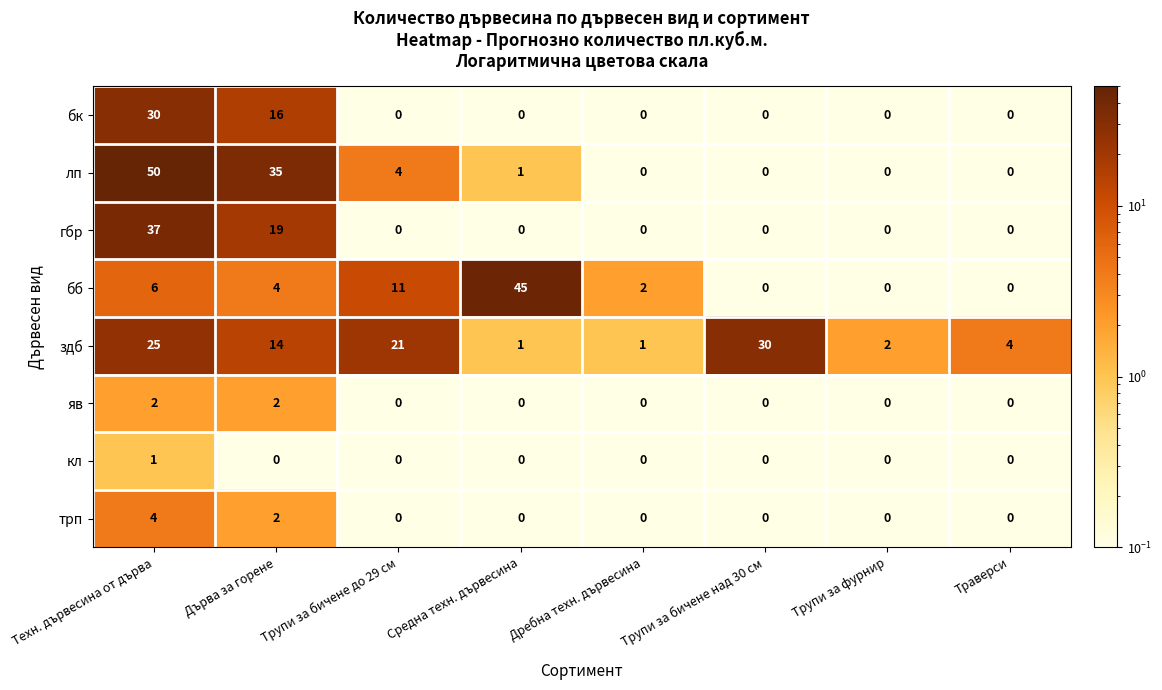

What is the spread (max minus min) of values at Трупи за бичене над 30 см?

30